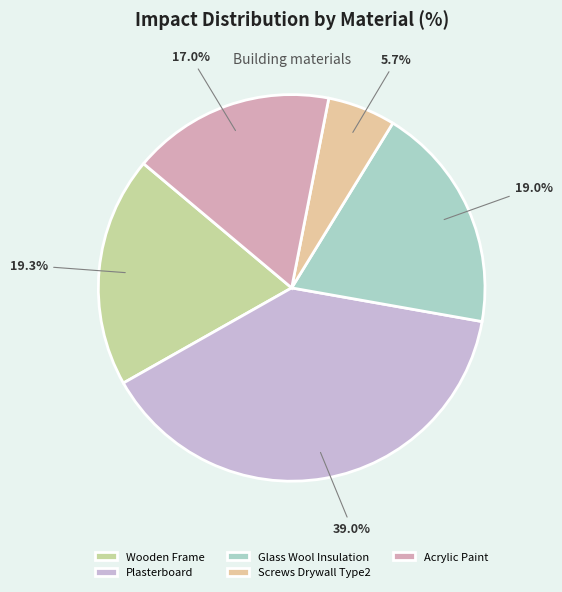

Does any single category account for the majority?

No